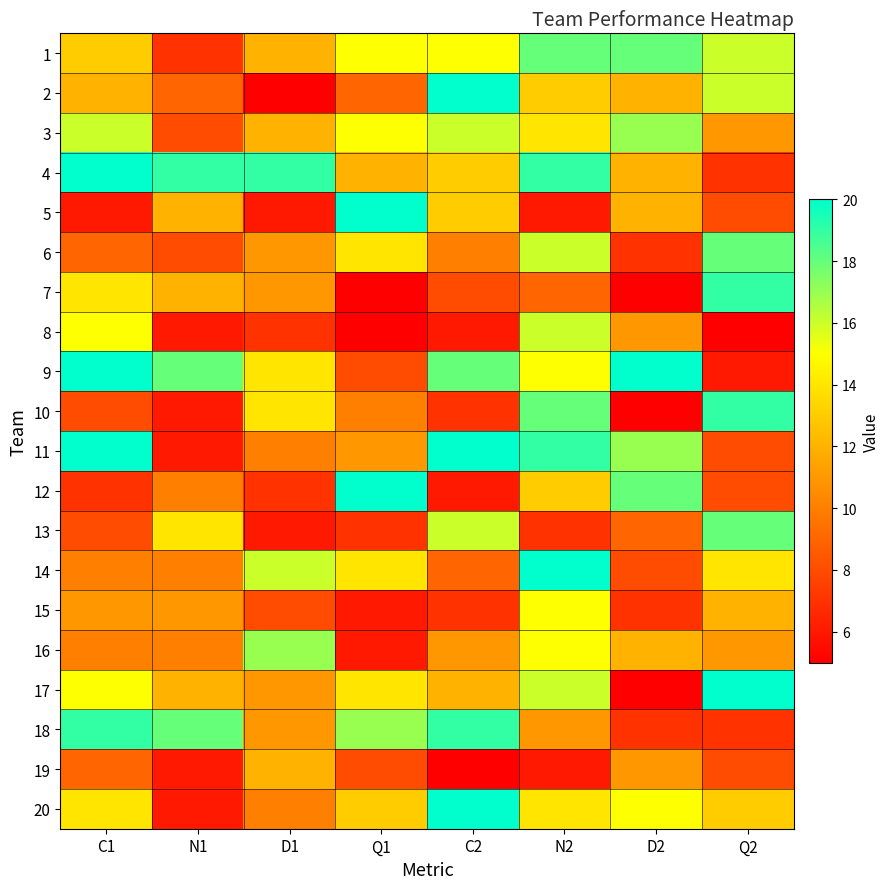

At which category is the sum across all series the highest?

N2